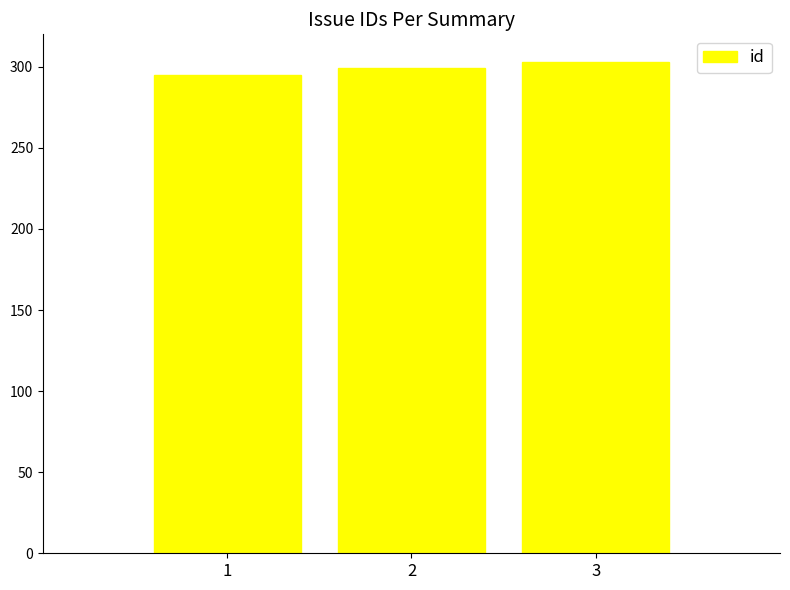

What is the sum of the values at 2 and 1?

594